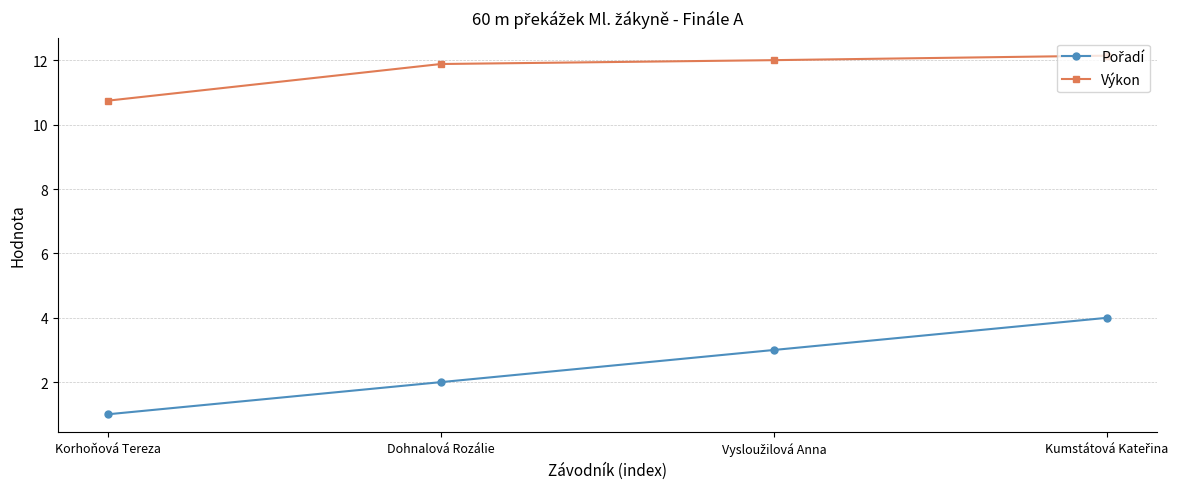

What is the label of the 3rd point from the right?

Dohnalová Rozálie